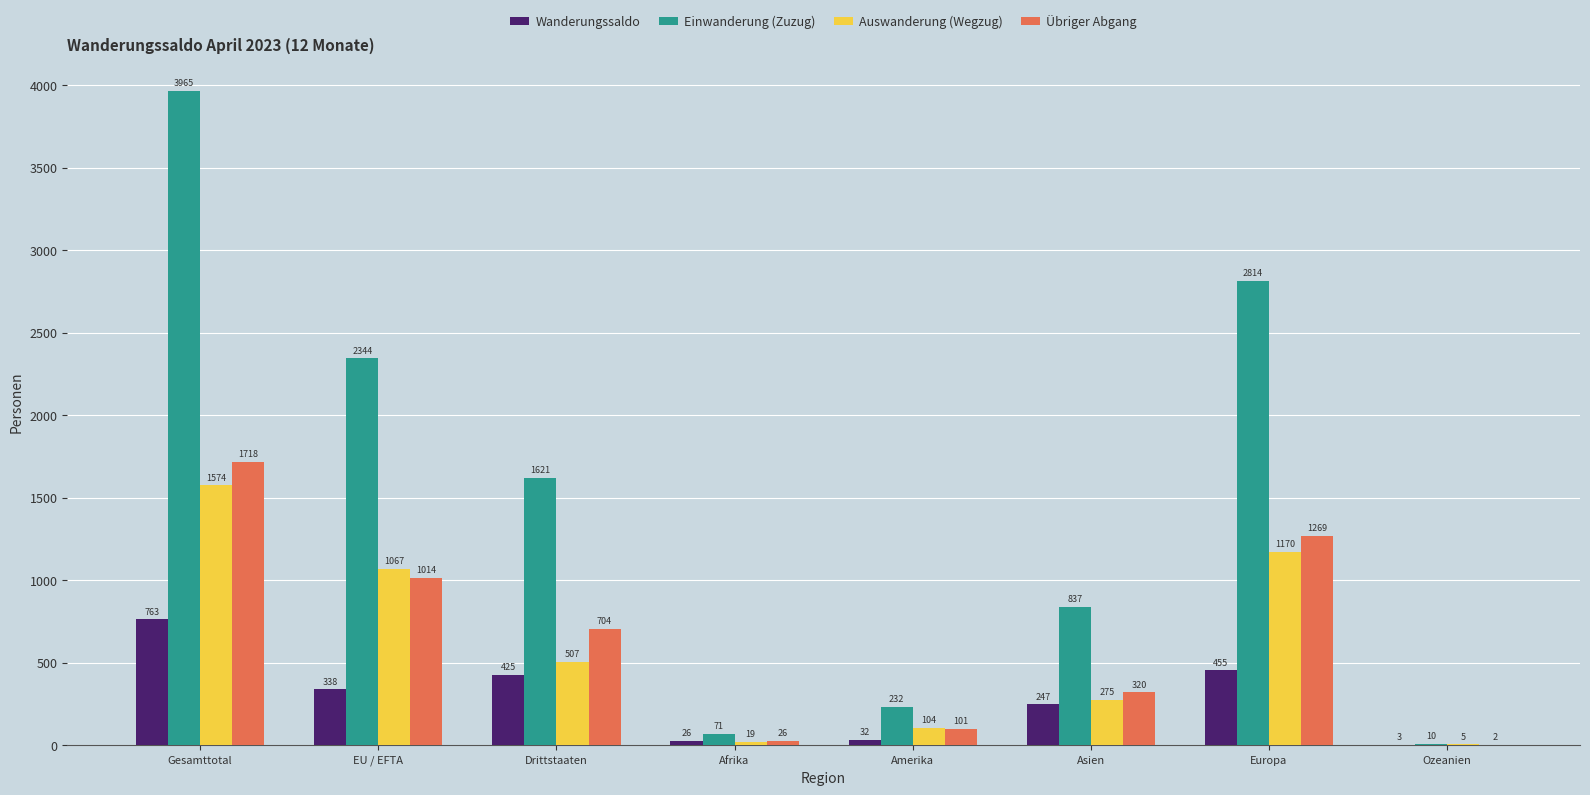

Between Drittstaaten and Europa, which series saw the biggest shift?

Einwanderung (Zuzug)